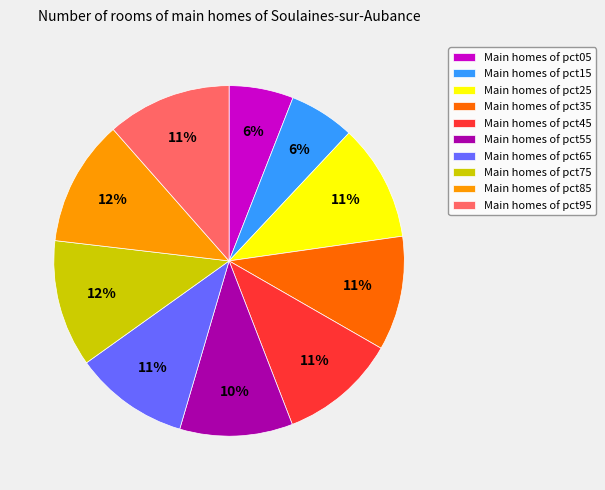

Does any single category account for the majority?

No